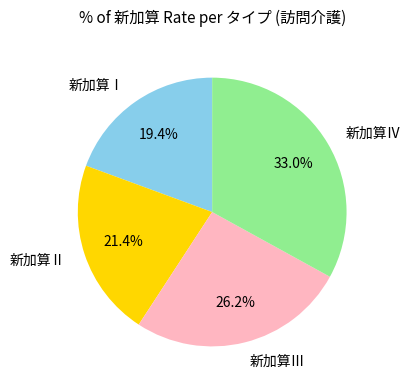

To the nearest percent, what portion does 新加算Ⅲ represent?

26%